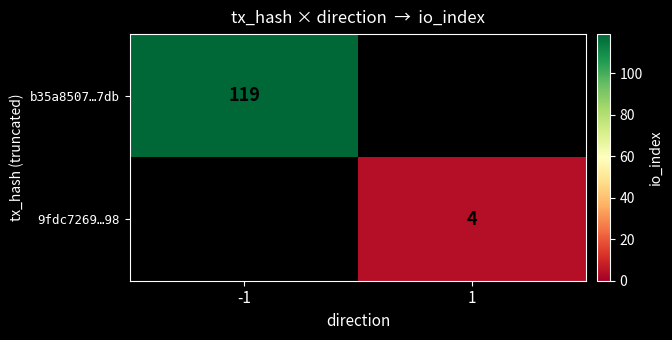

The 9fdc7269…98 series shows 4 at 1. True or false?

True